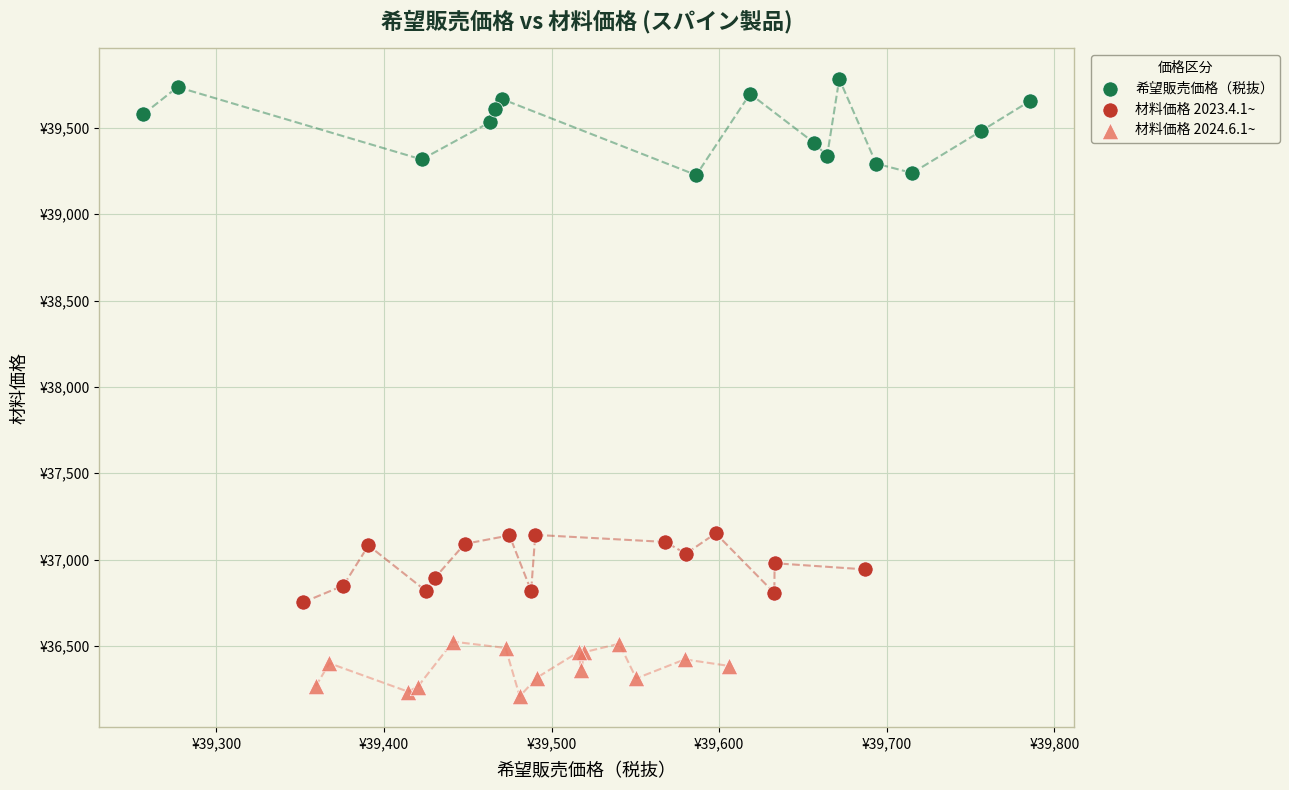

What are all the series names shown in the legend?

希望販売価格（税抜）, 材料価格 2023.4.1~, 材料価格 2024.6.1~